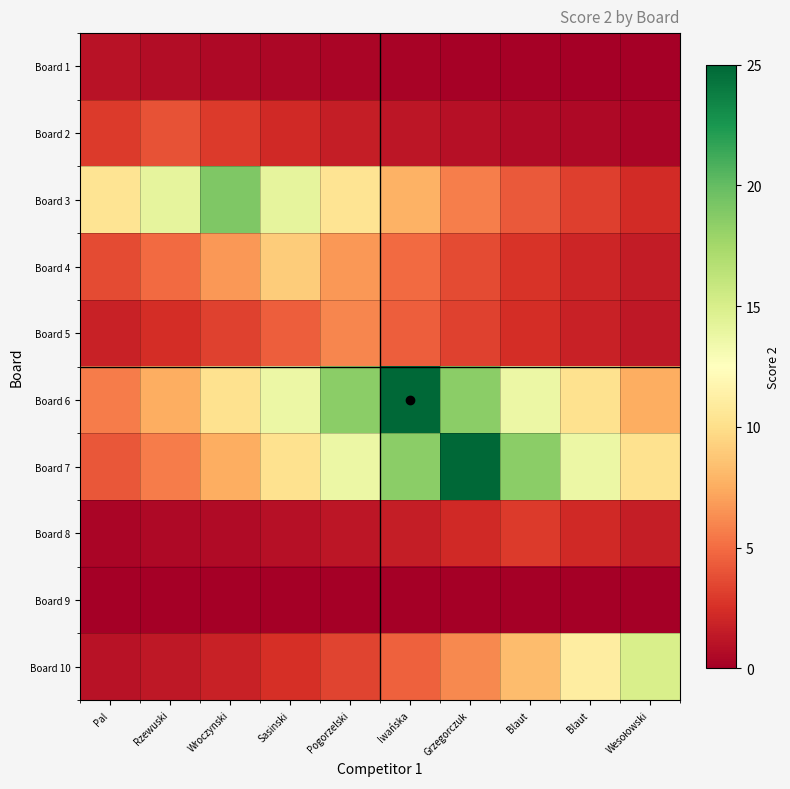

Which series has the largest range (max minus min)?

Board 7